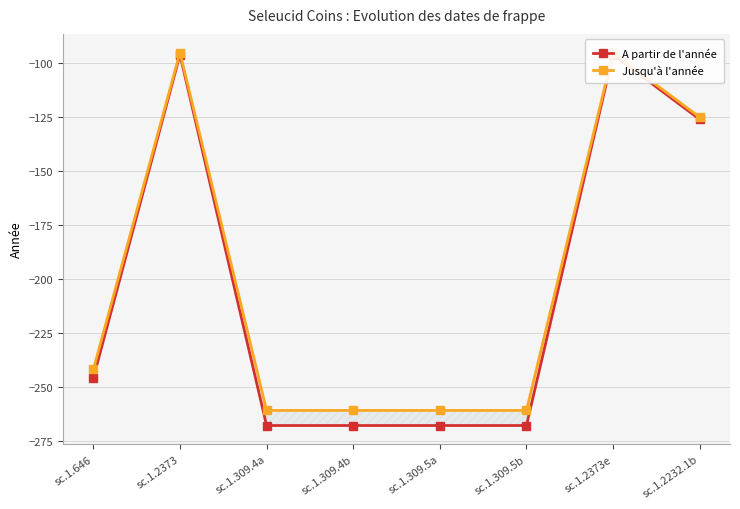

List the series in order of their peak value, lowest first.

A partir de l'année, Jusqu'à l'année